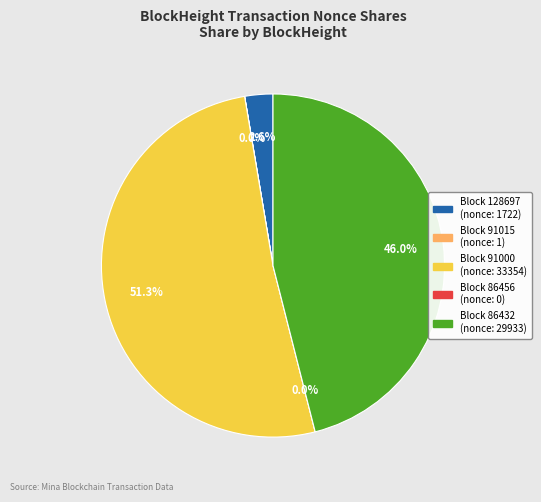

What portion of the pie excludes 91015?

100.0%